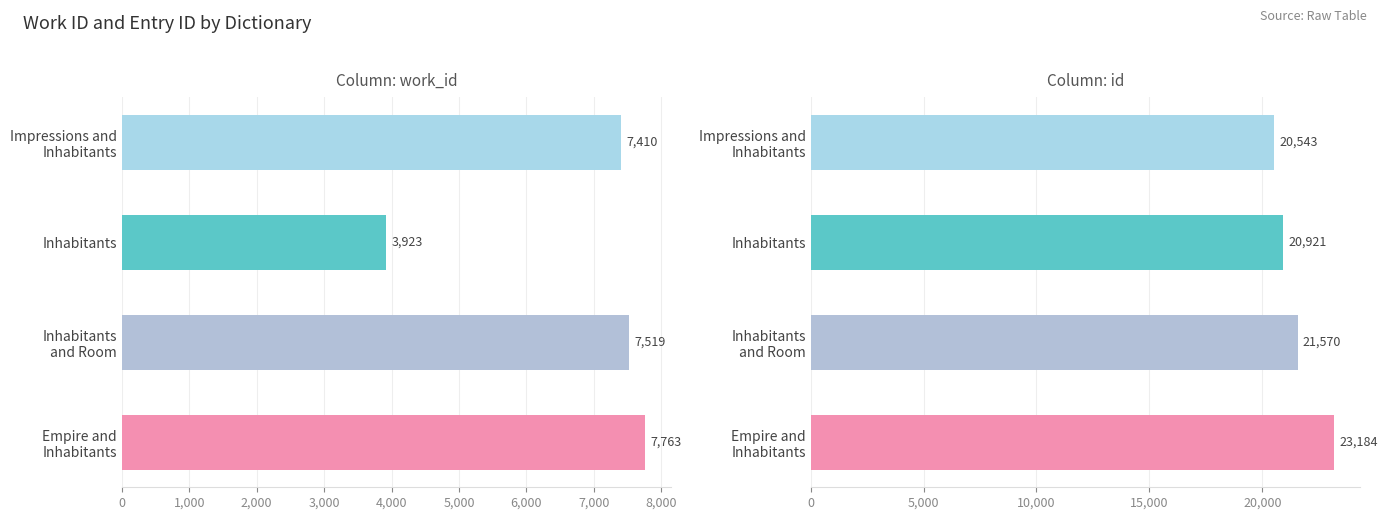

What is the sum of all work_id values?

26615